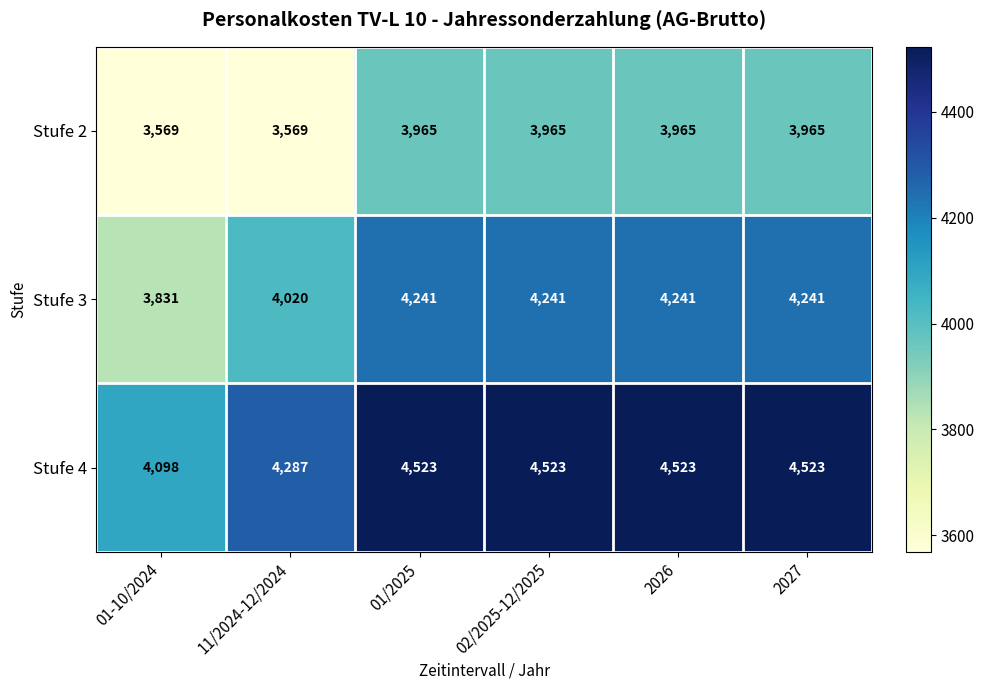

What is the greatest value displayed?

4523